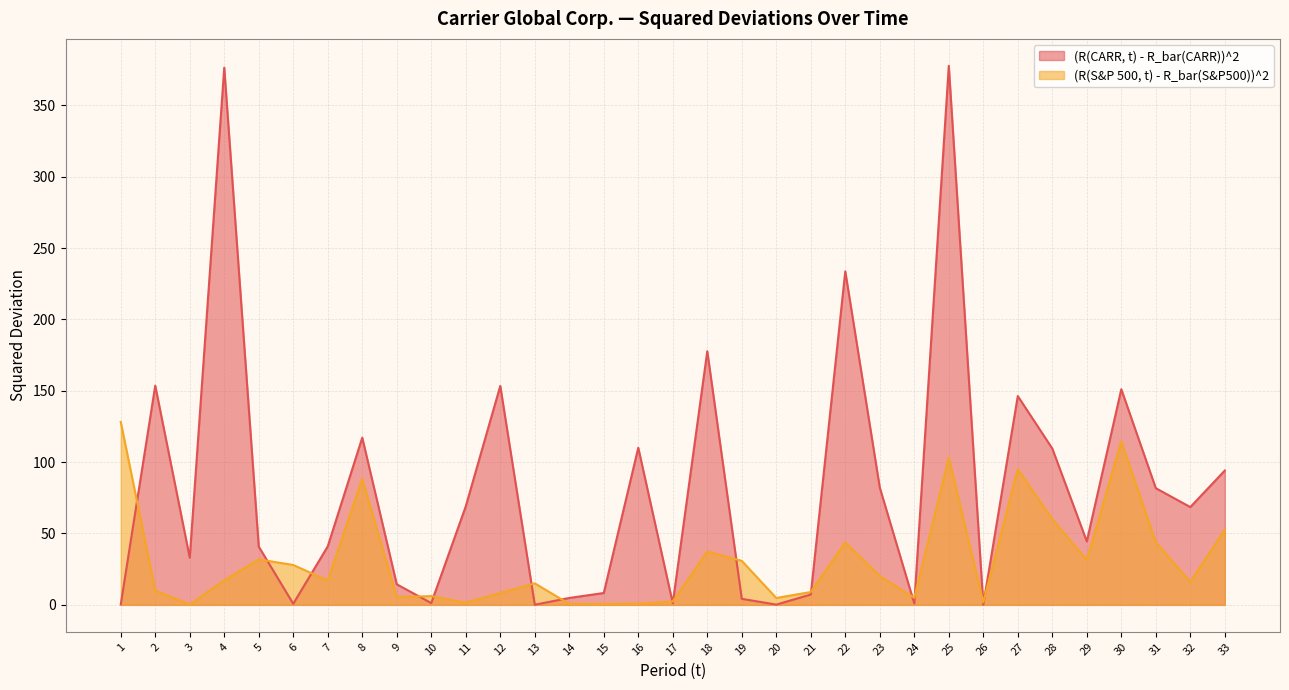

Is the value of (R(S&P 500, t) - R_bar(S&P500))^2 at 33 greater than the value of (R(CARR, t) - R_bar(CARR))^2 at 4?

No